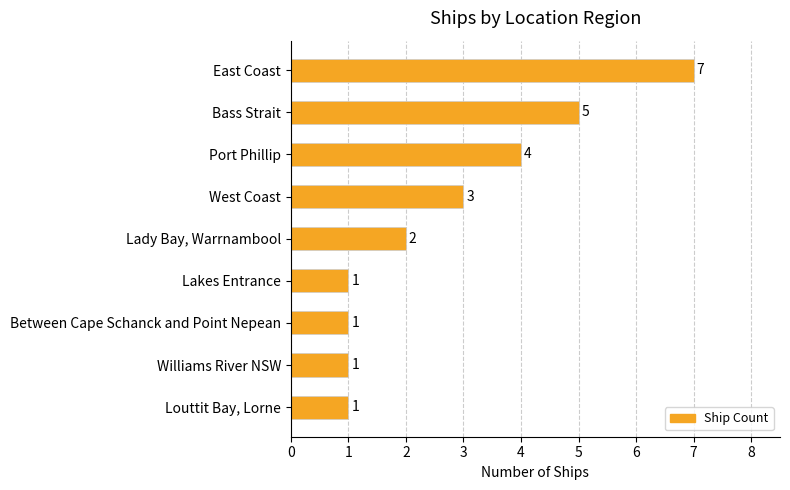

What is the minimum value shown in the chart?

1